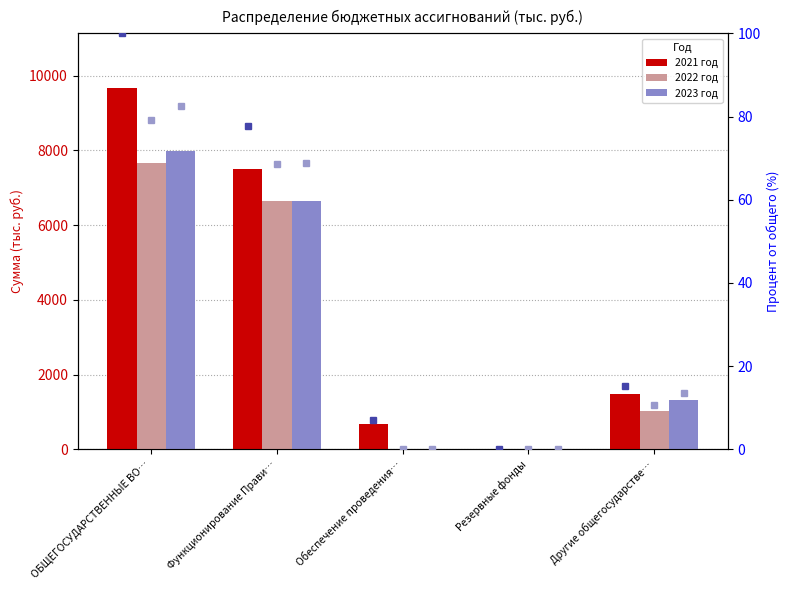

What is the average value of the 2022 год series?

3068.8